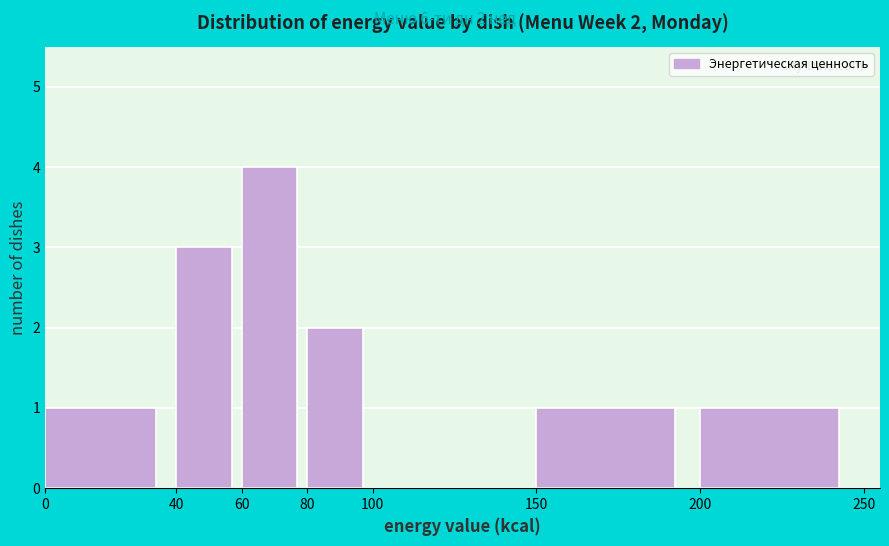

Over which range of the x-axis is the bar tallest?

60 to 80